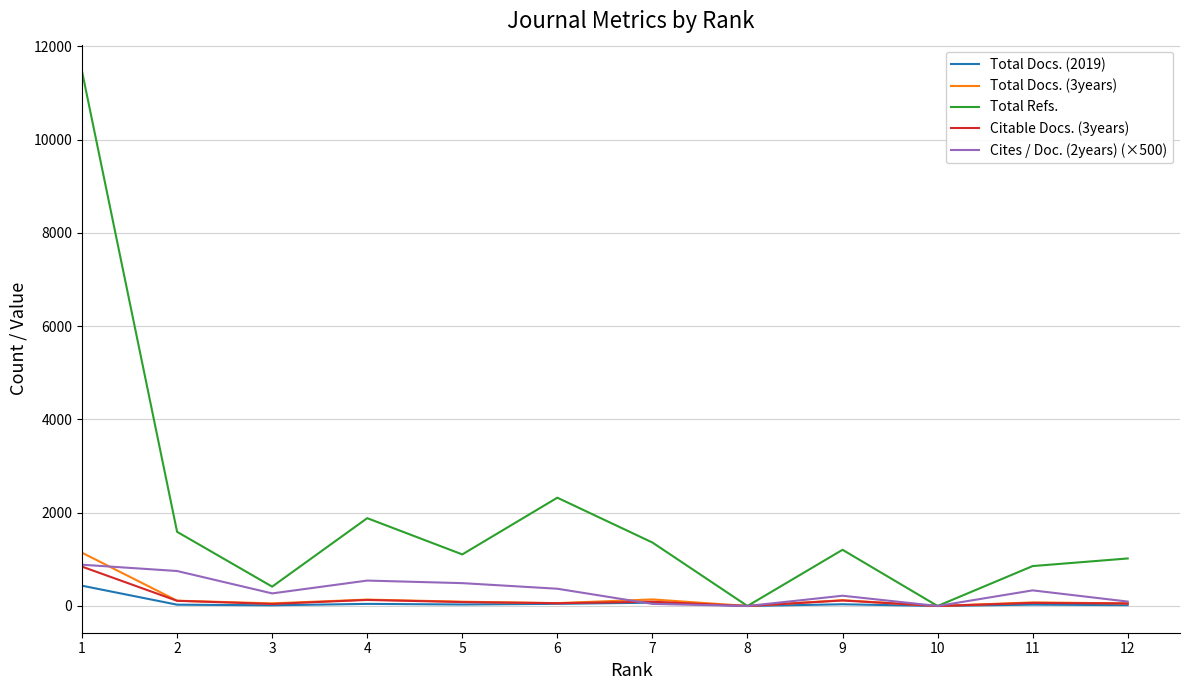

Is it true that Total Refs. equals 1205 at 9?

True